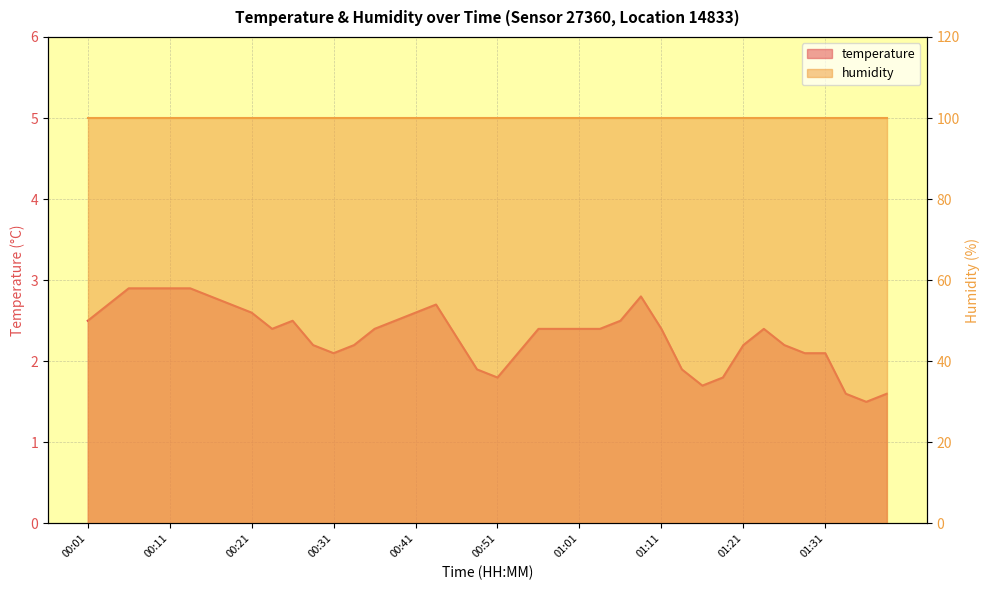

What is the label of the 29th point from the right?

00:28